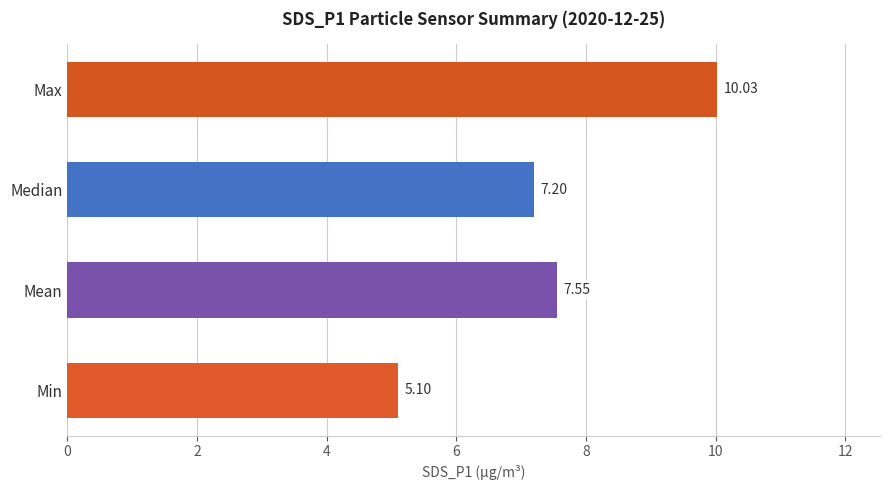

Between Median and Min, which is larger?

Median